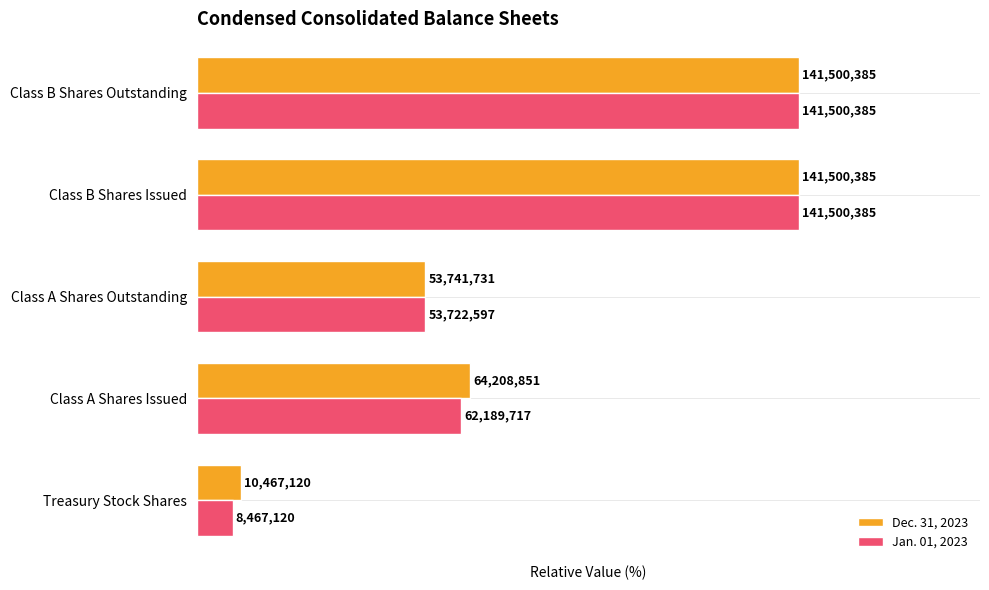

What are all the series names shown in the legend?

Dec. 31, 2023, Jan. 01, 2023